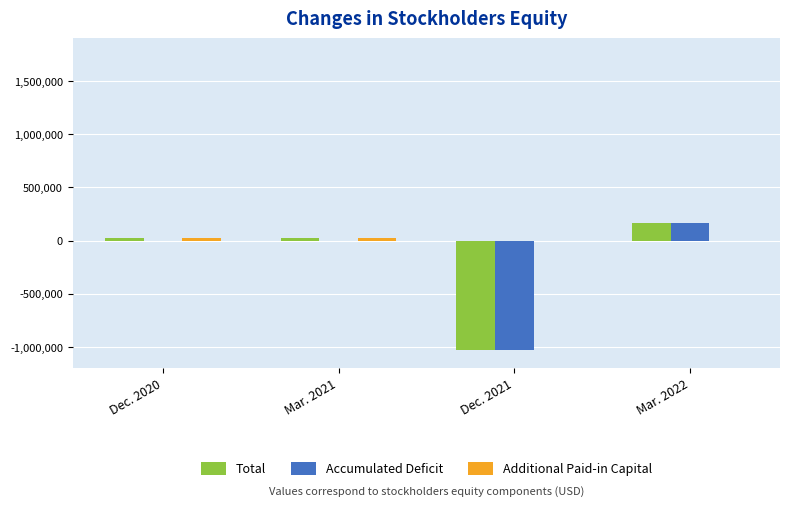

At which label does Accumulated Deficit reach its peak?

Mar. 2022